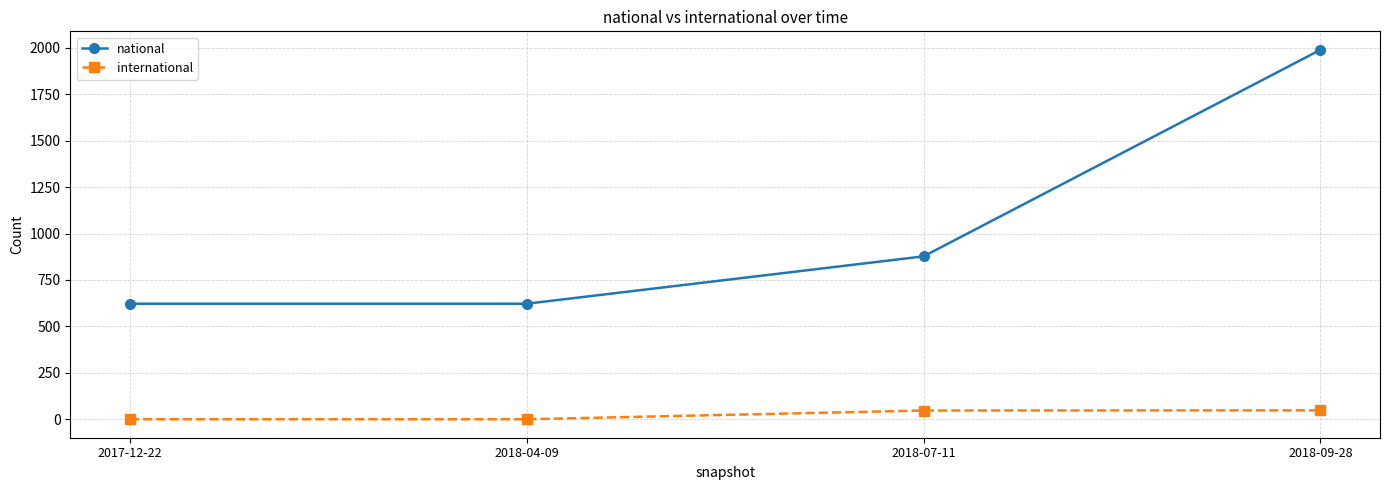

What is the approximate value of national at 2017-12-22?

622